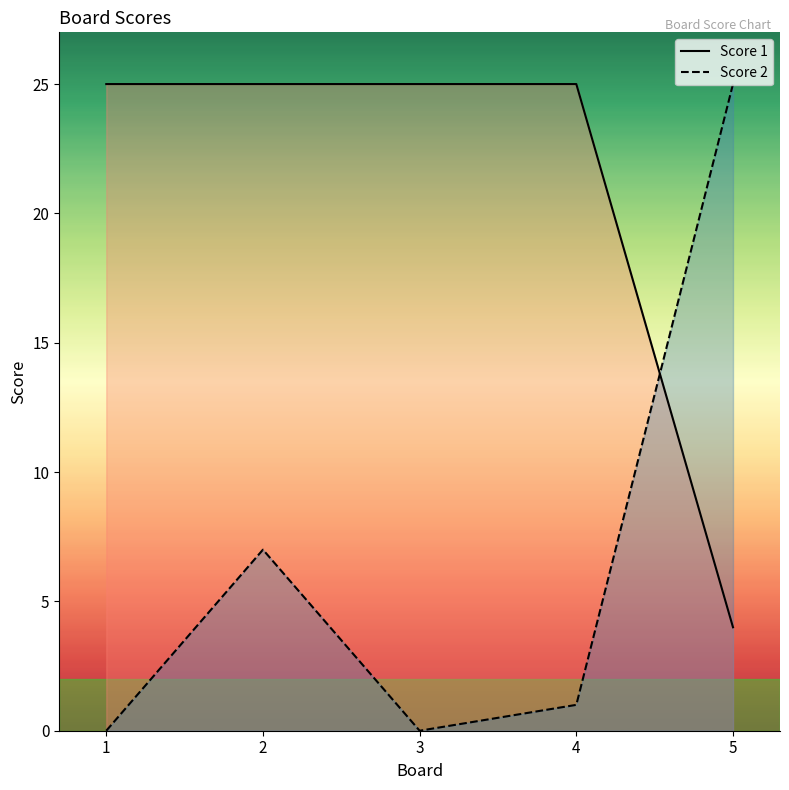

True or false: Score 1 line and Score 2 line intersect in this chart.

True